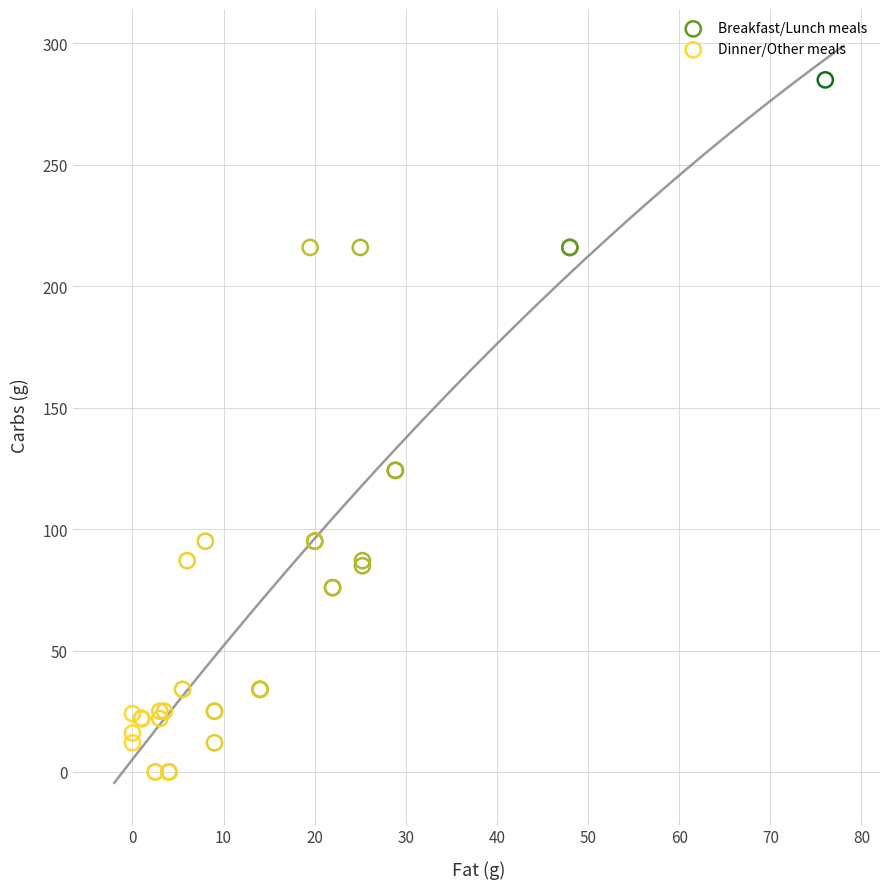

Which series has the widest spread of Y values?

Dinner/Other meals